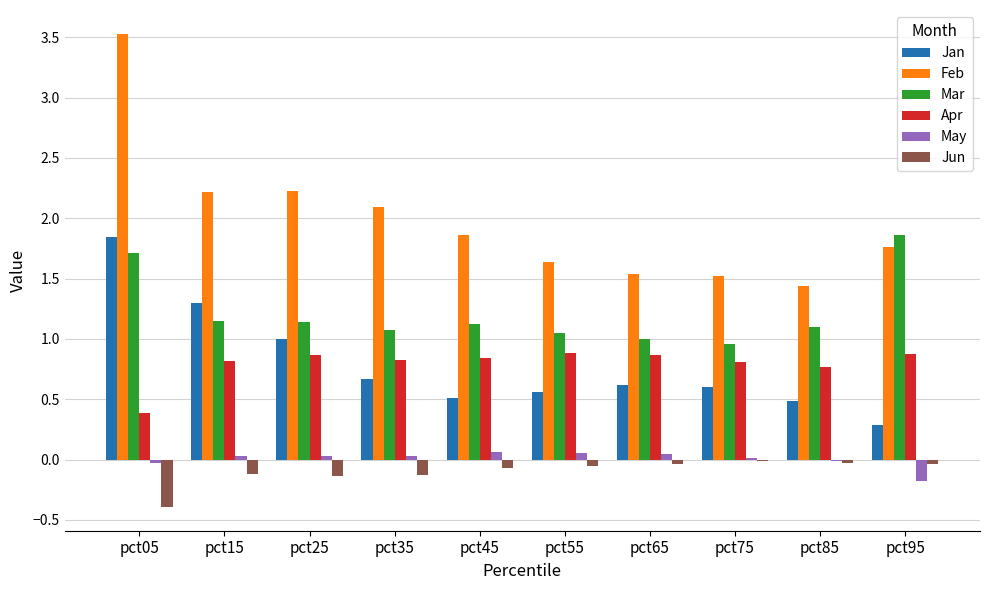

What are all the series names shown in the legend?

Jan, Feb, Mar, Apr, May, Jun